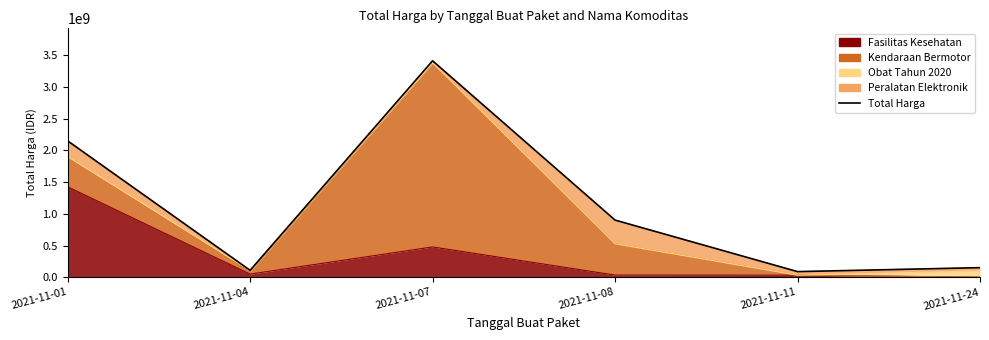

Where is the data nearest to the value 1750043620?

2021-11-01